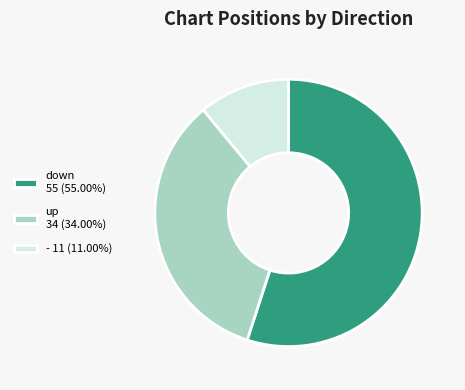

How many segments does this pie chart have?

3